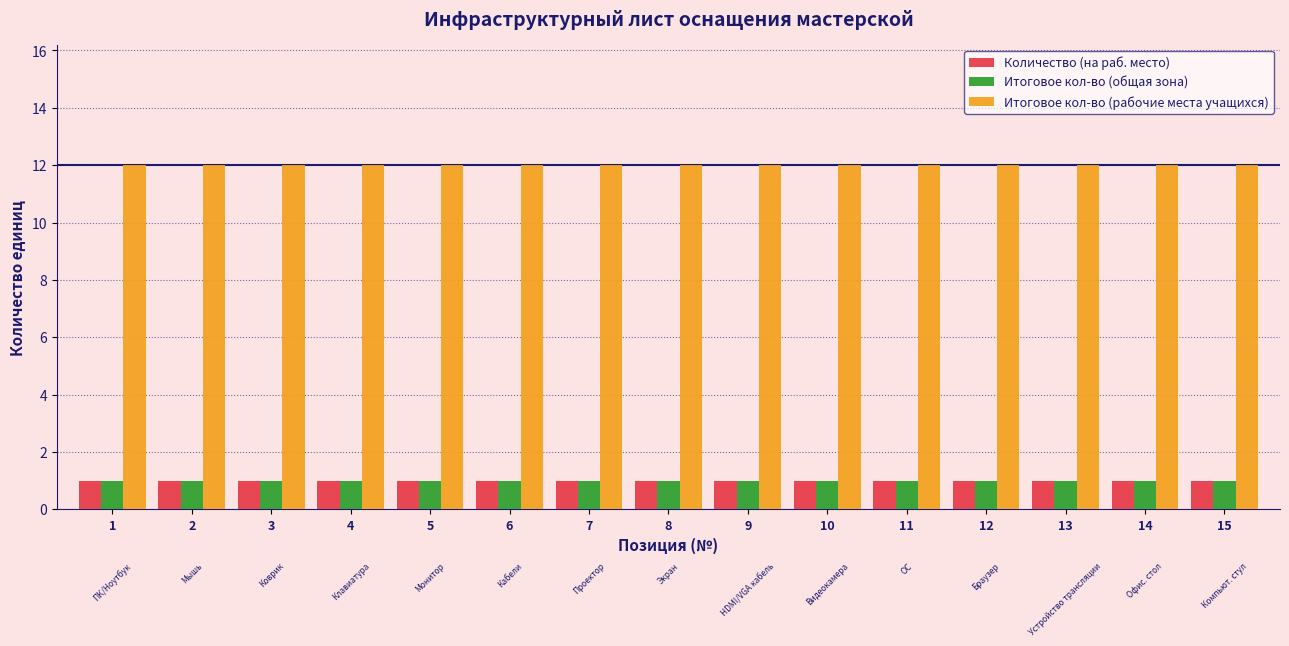

How many bars are there in each group?

3